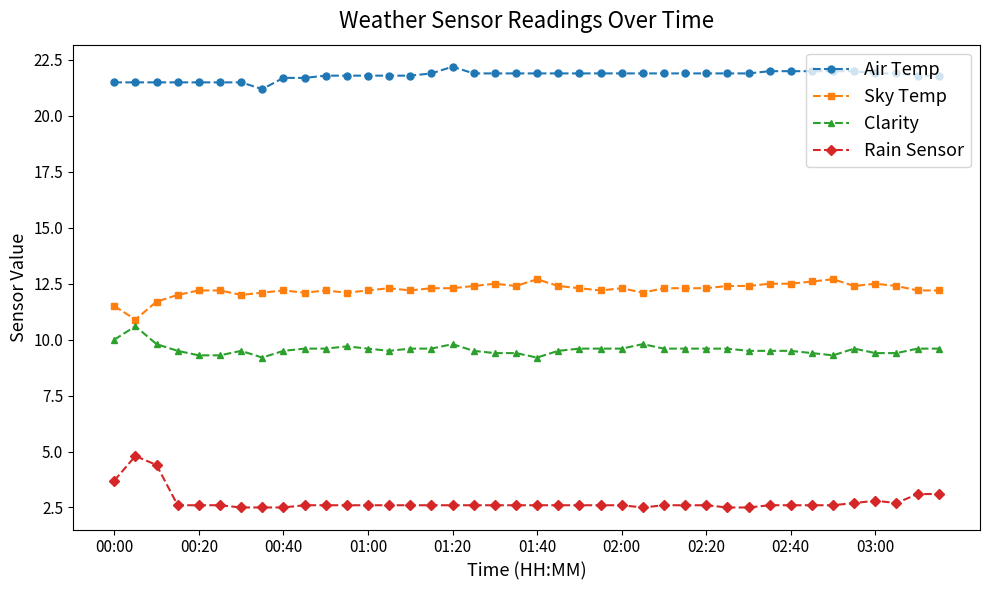

What is the value of the Rain Sensor point at the 25th from the left?

2.6